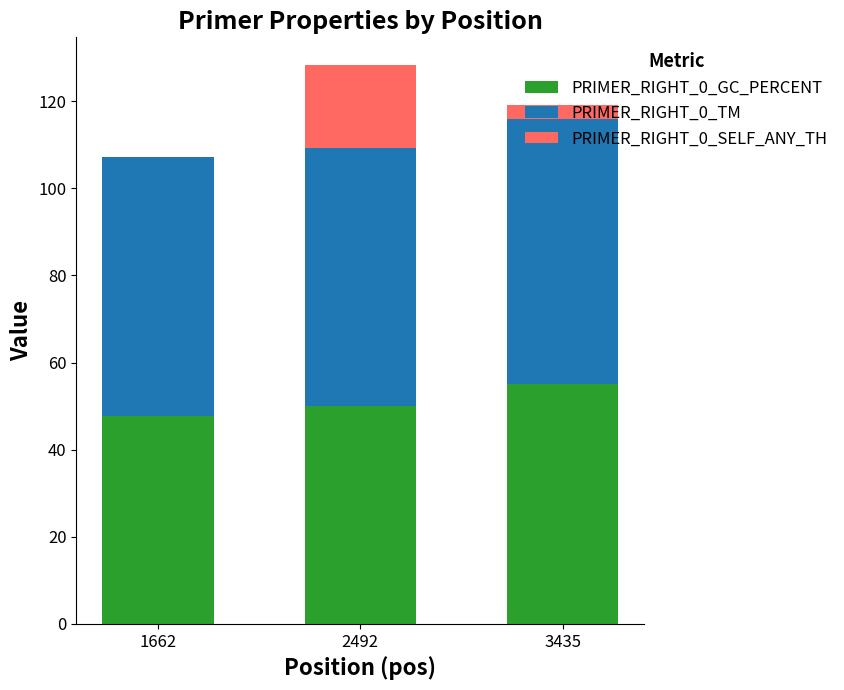

The value of PRIMER_RIGHT_0_GC_PERCENT at 2492 is 50.0. True or false?

True